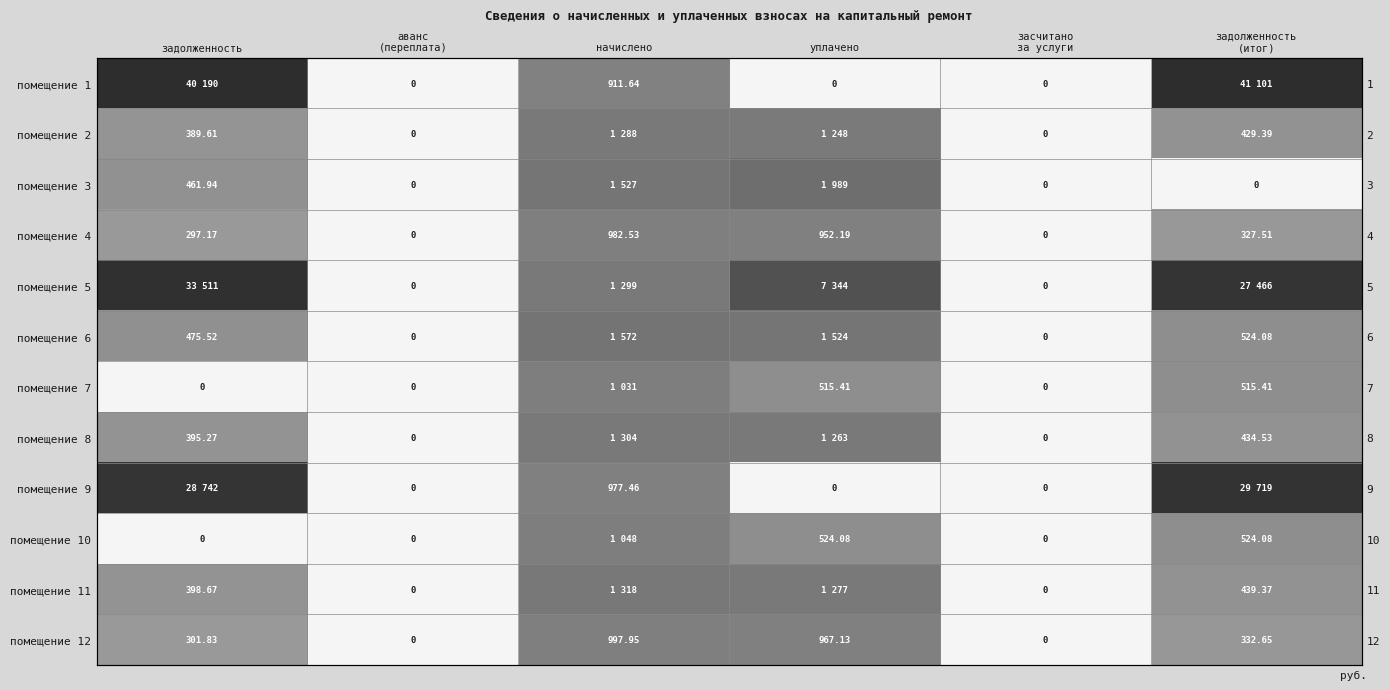

How many distinct data groups are displayed?

12